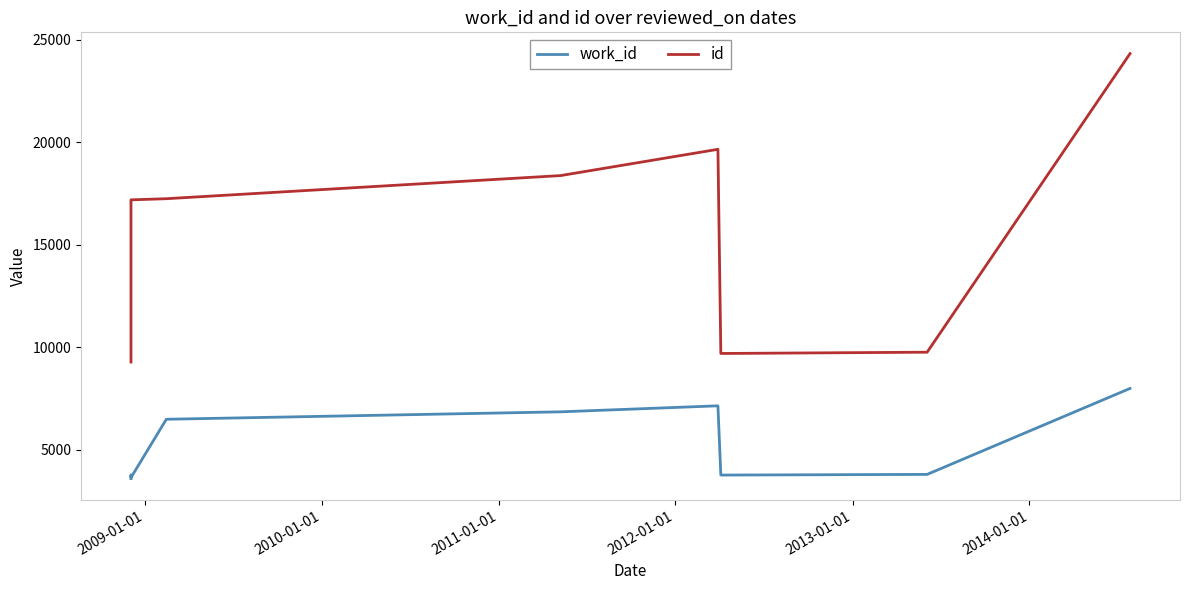

What is the highest value of the work_id series?

7986